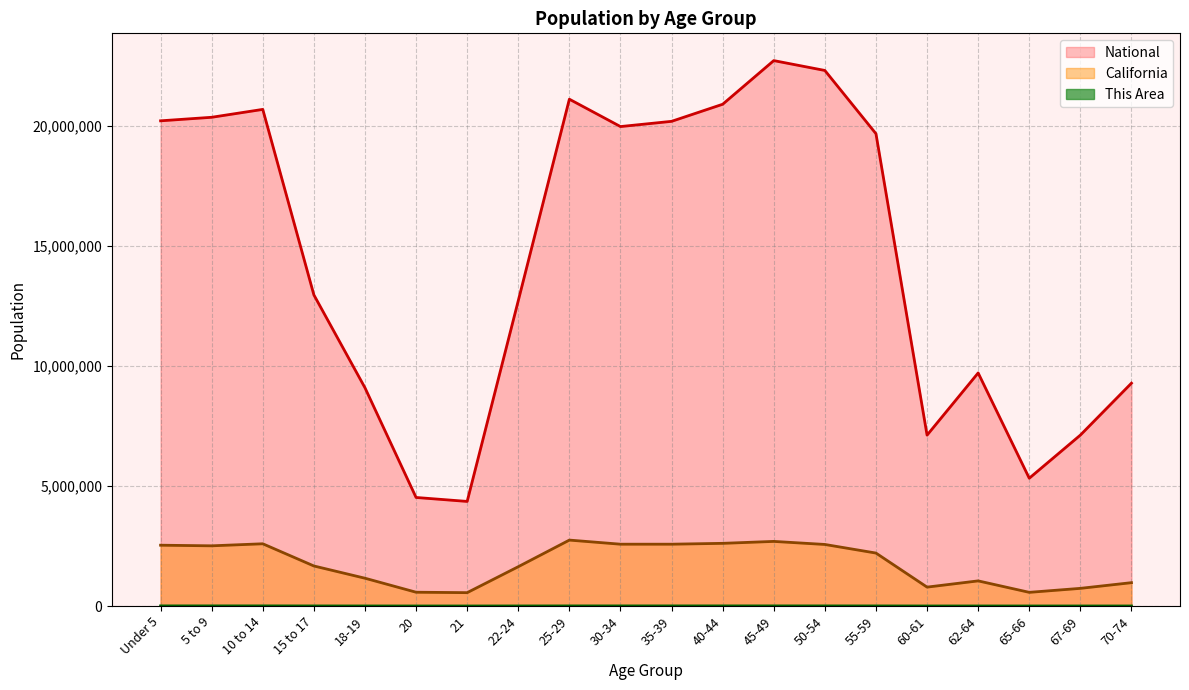

What is the smallest value displayed?

722